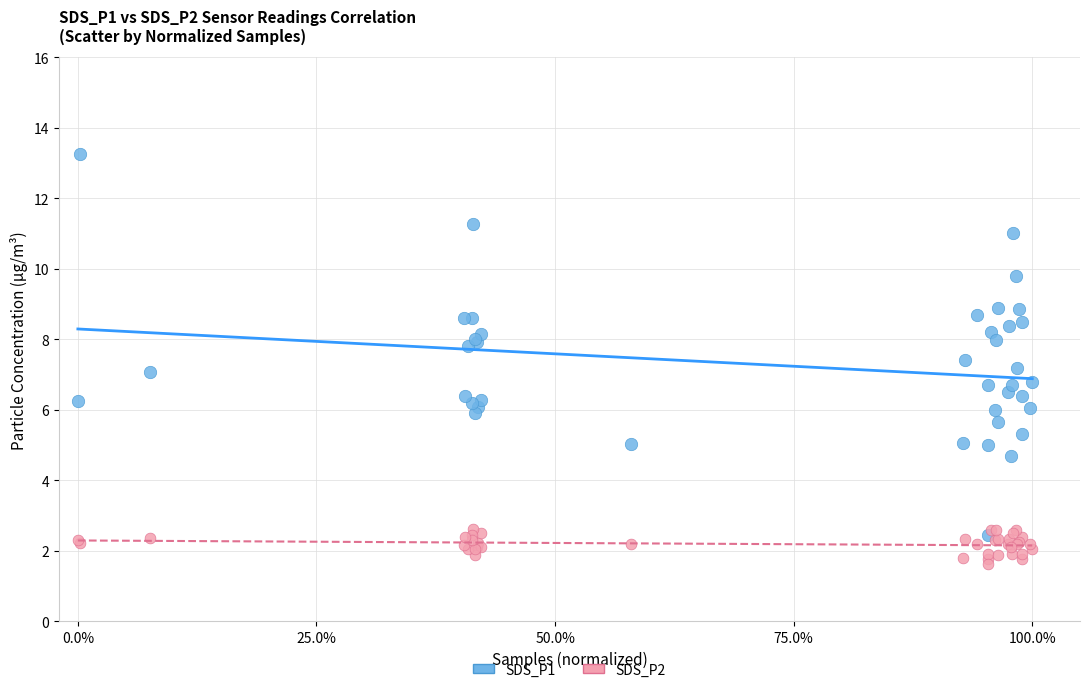

Which series reaches the minimum Y coordinate?

SDS_P2